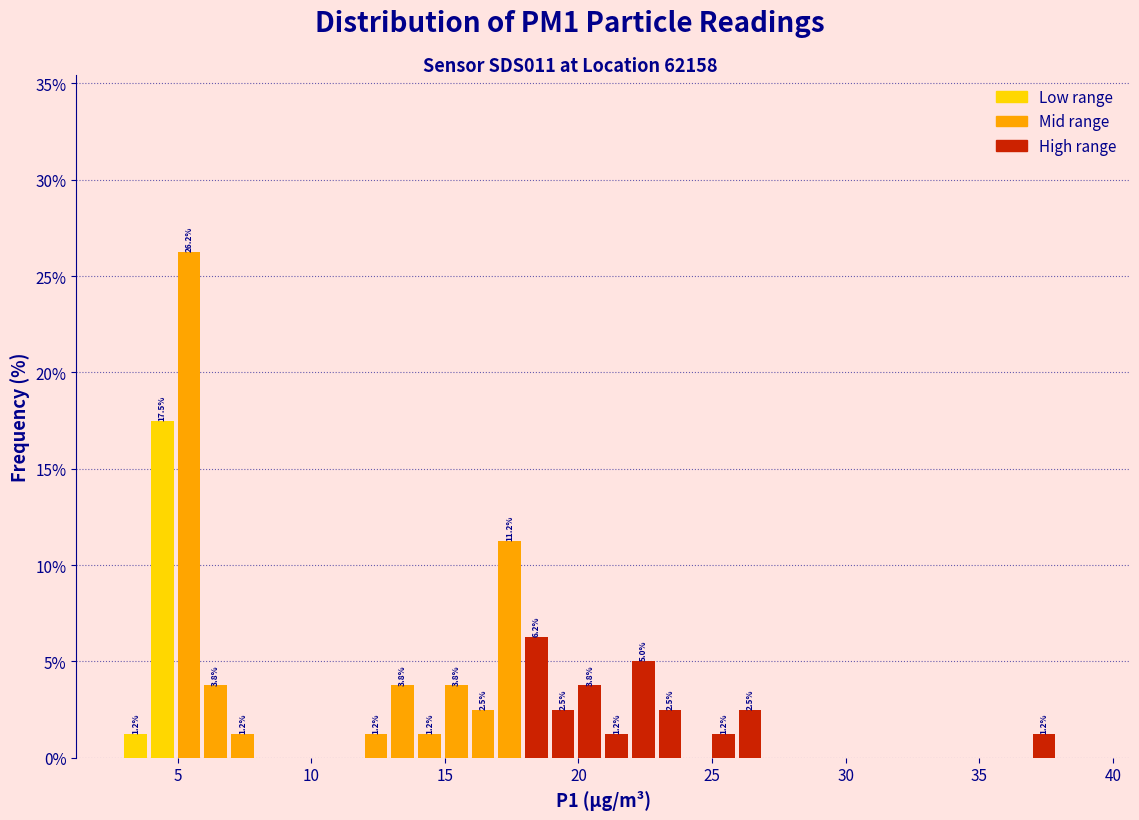

Read against the x-axis, roughly where is the centre of the tallest bar?

5.5